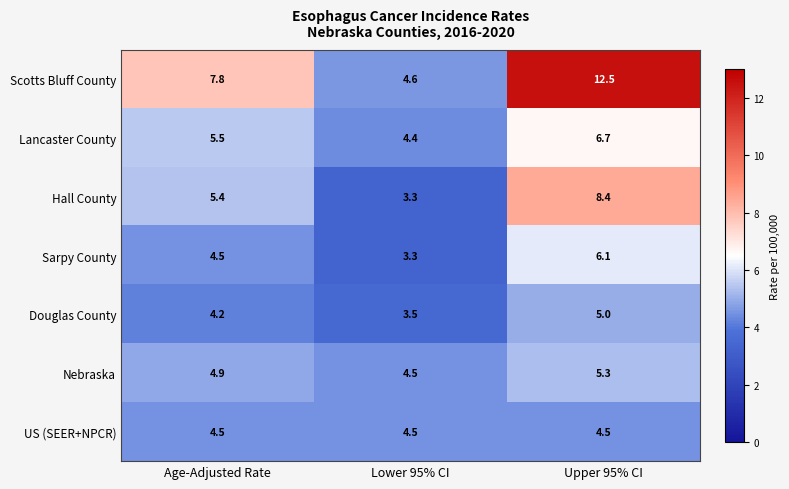

Which series has the largest total across all categories?

Scotts Bluff County